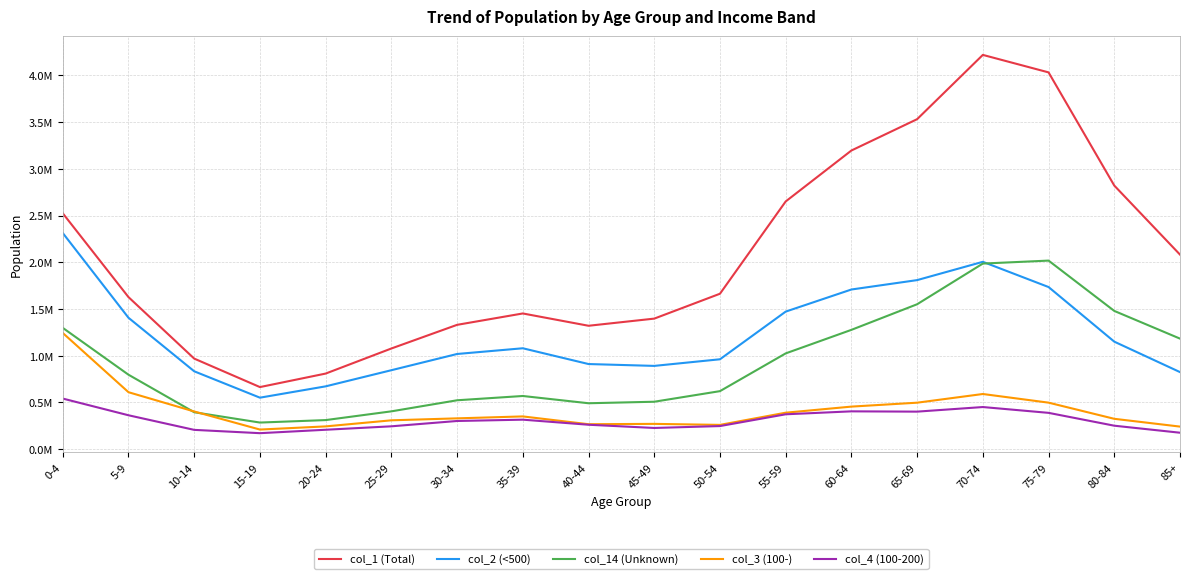

What are all the series names shown in the legend?

col_1 (Total), col_2 (<500), col_14 (Unknown), col_3 (100-), col_4 (100-200)